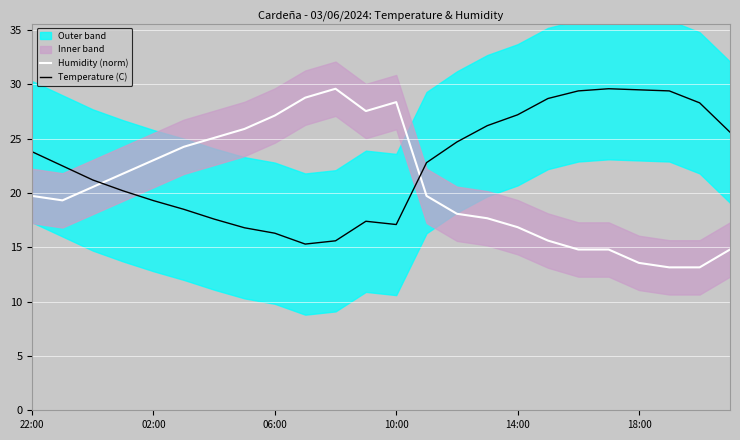

What is the difference between the Humidity (norm) values at 14 and 19?

3.3